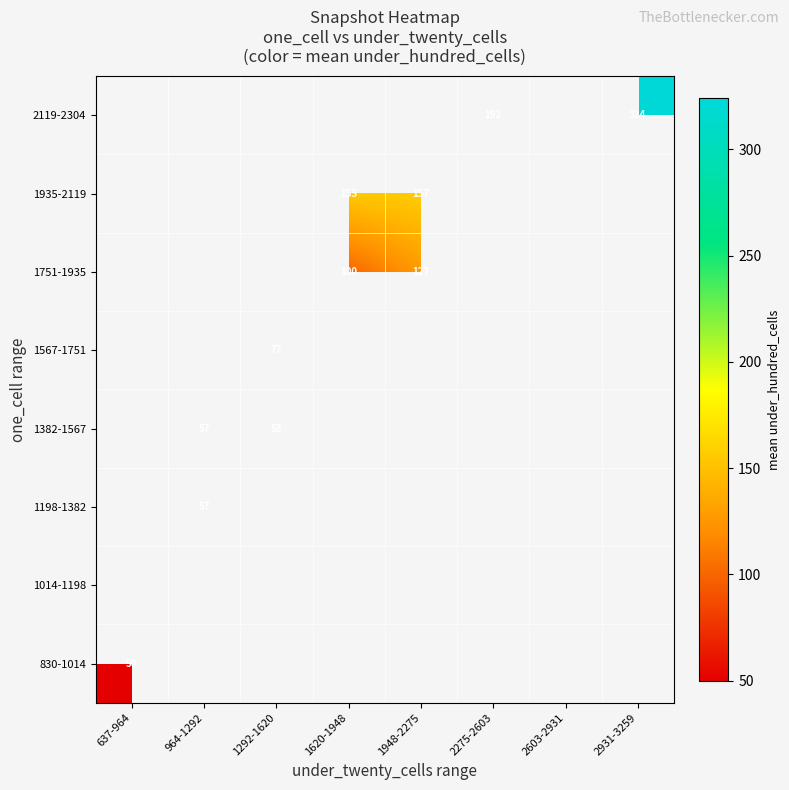

The 1567-1751 series shows 21.9 at 1292-1620. True or false?

False